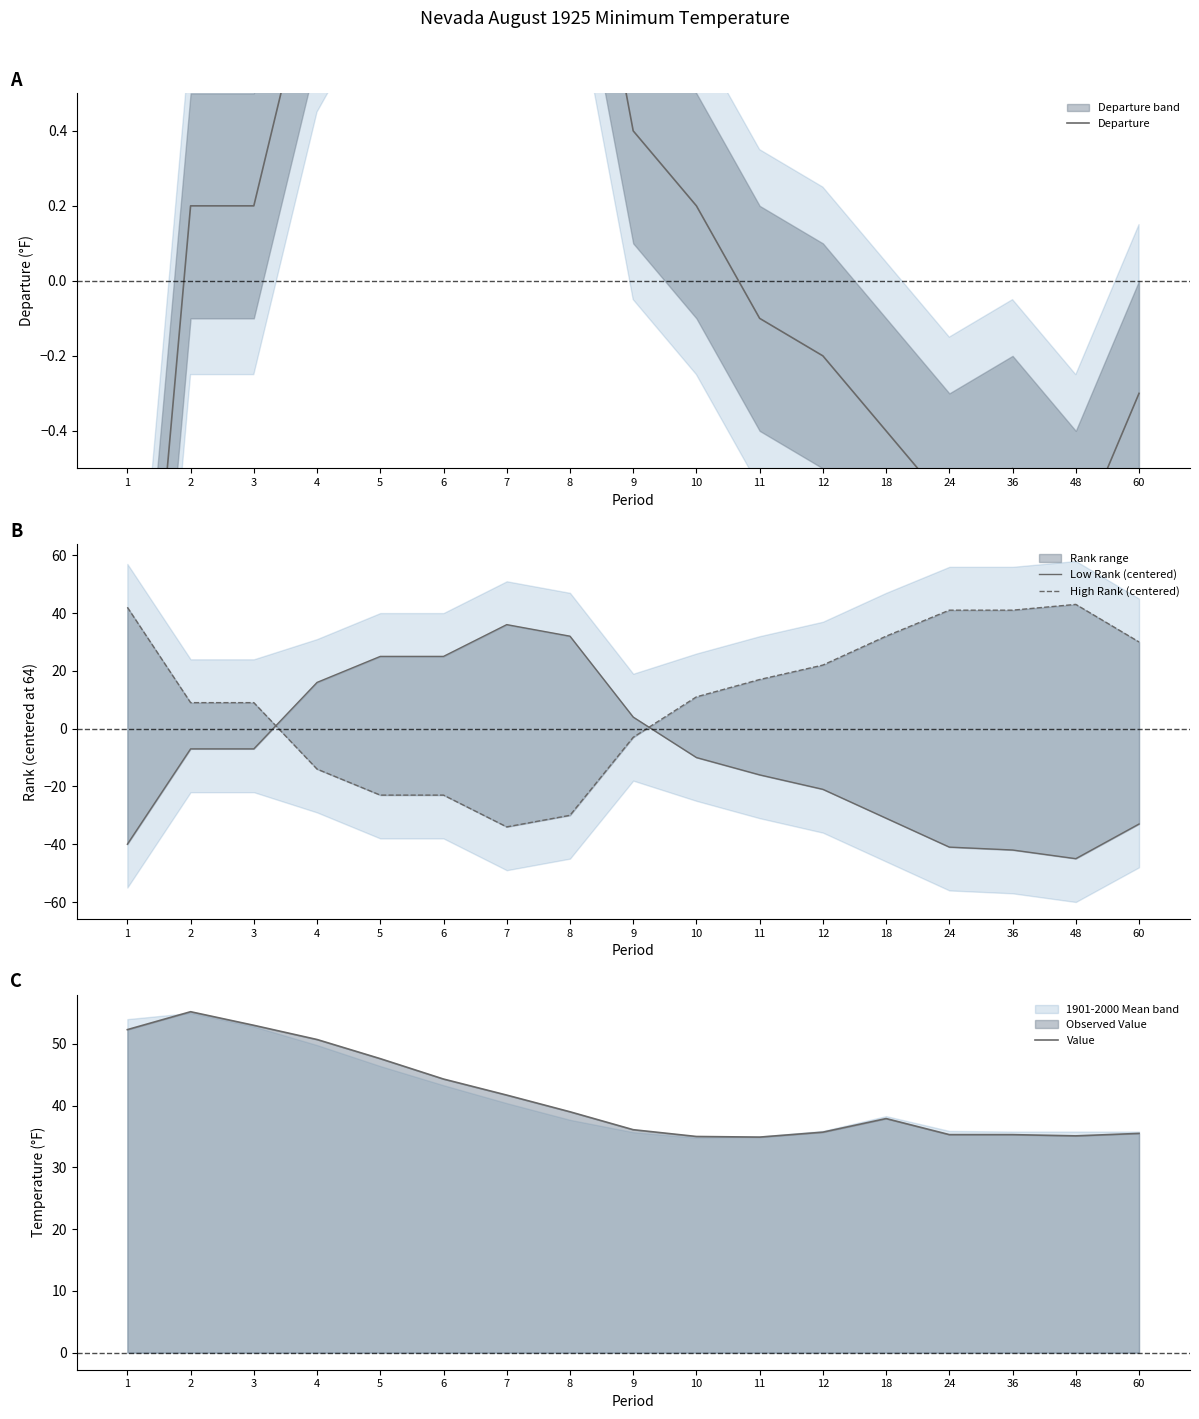

What is the difference between the maximum and minimum values in the Value series?

20.3